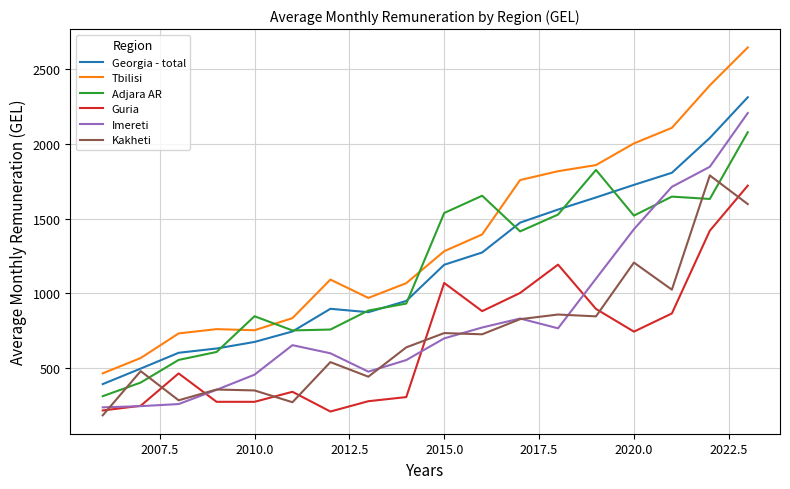

Which series has the largest range (max minus min)?

Tbilisi